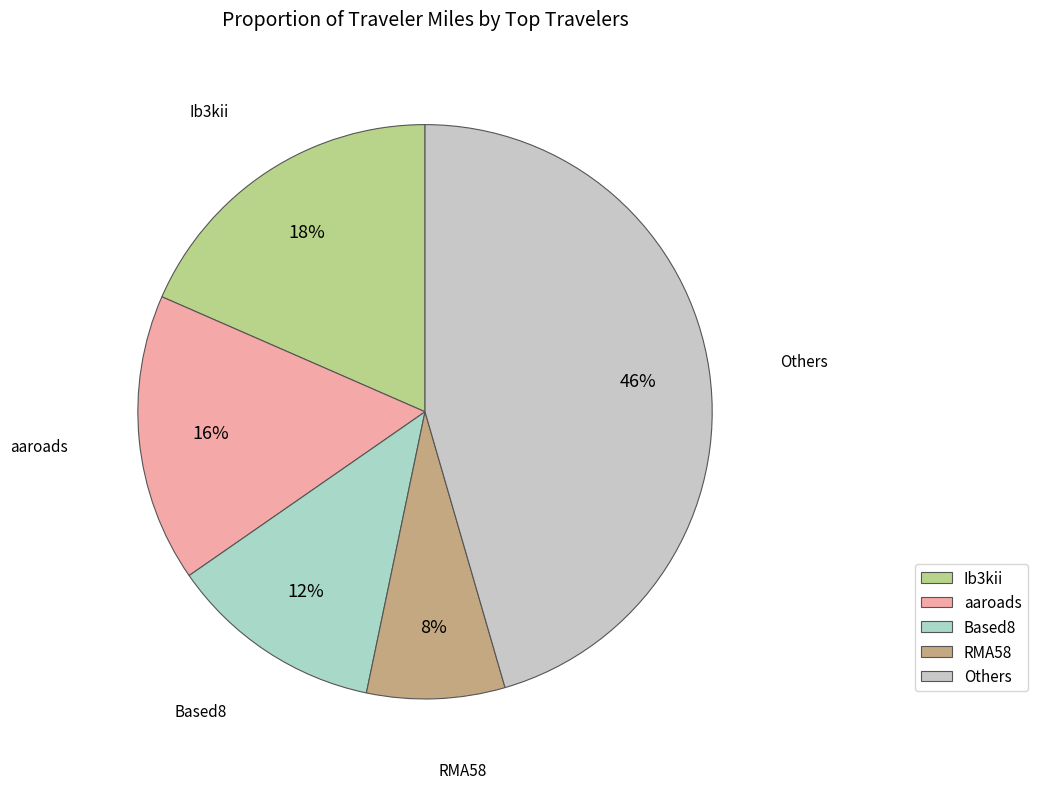

True or false: Ib3kii accounts for 18% of the total.

True